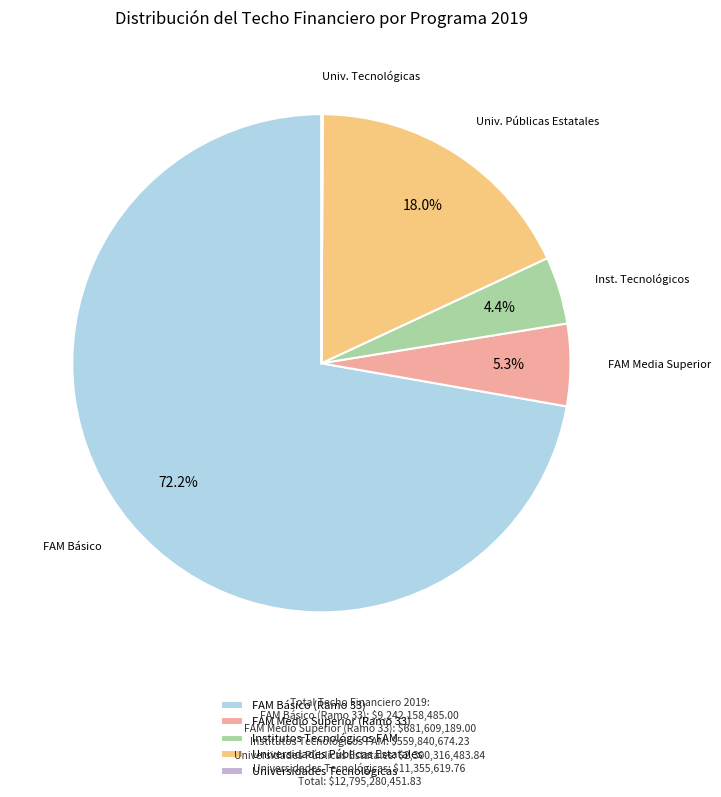

Between Universidades Públicas Estatales and FAM Básico (Ramo 33), which is larger?

FAM Básico (Ramo 33)